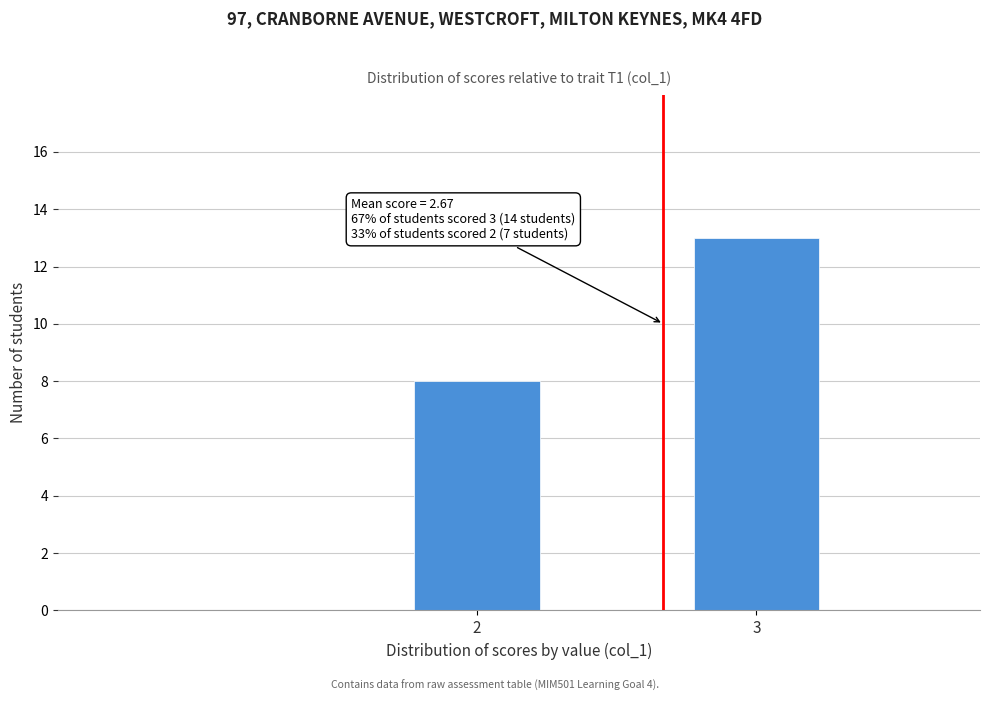

Reading left to right, extract all data points from this chart.

8	13